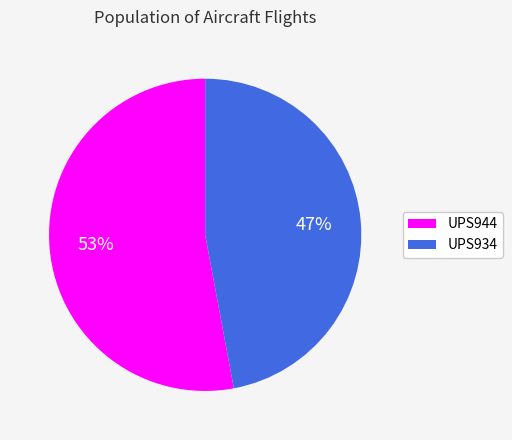

Count the number of slices in the pie.

2